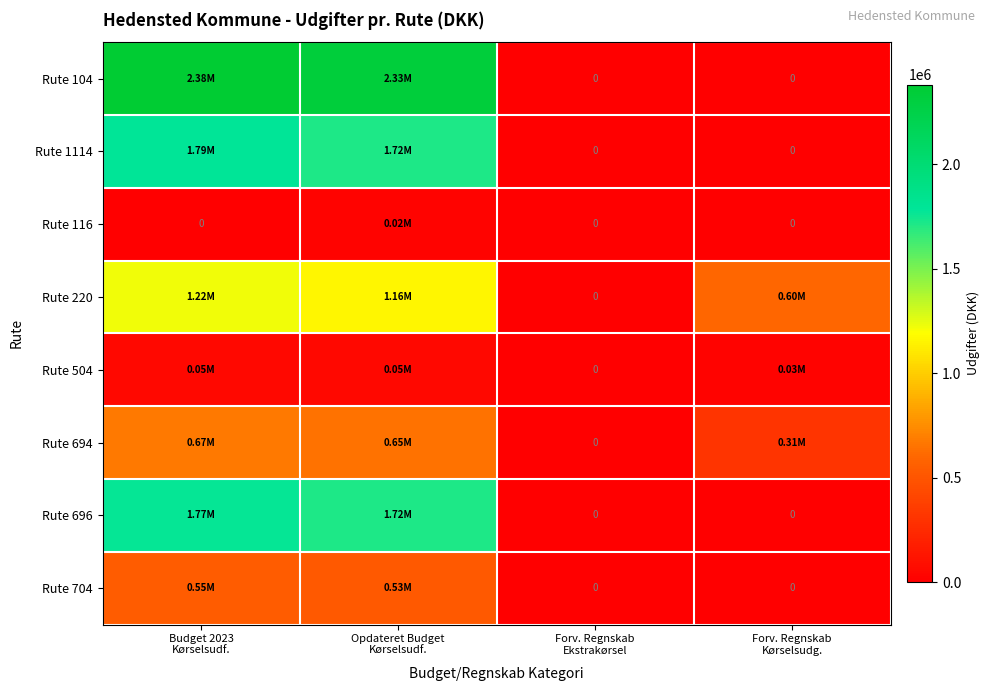

Which series has the largest range (max minus min)?

Rute 104